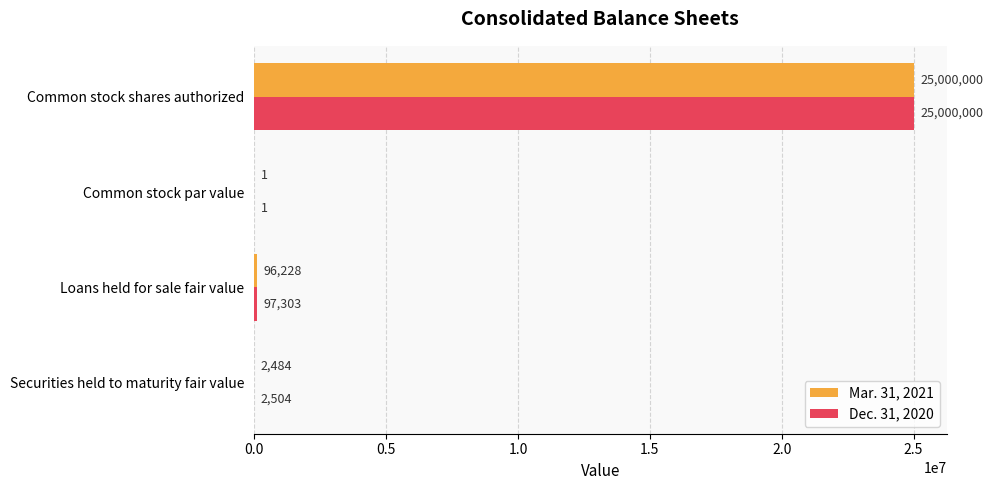

True or false: Dec. 31, 2020 has a value of 97303 at Loans held for sale fair value.

True